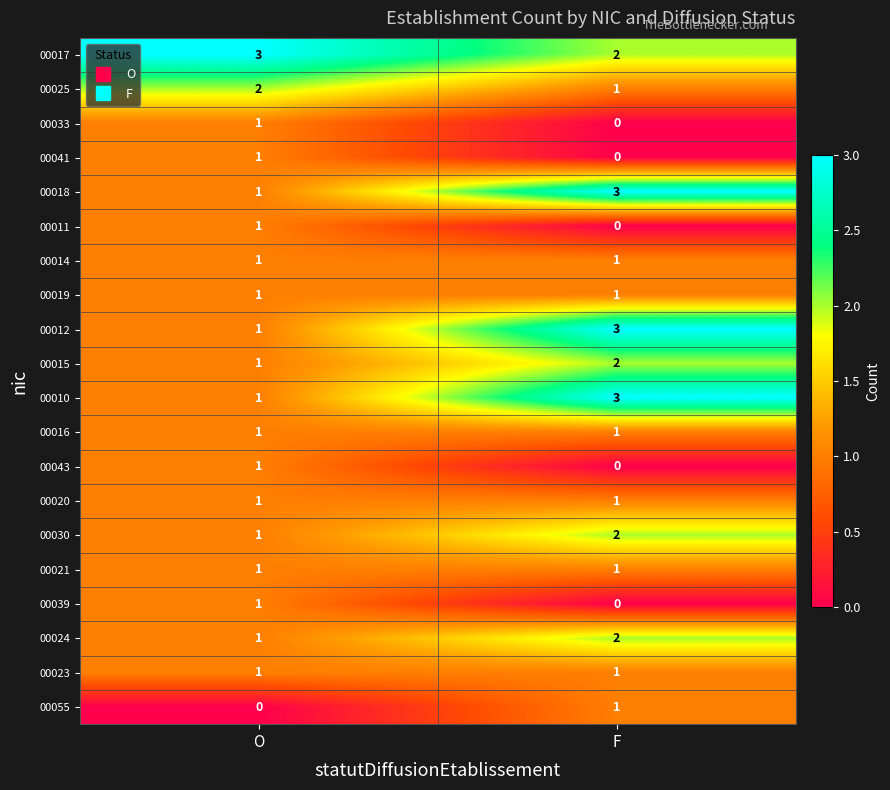

Where is 00017 nearest to the value 2?

F